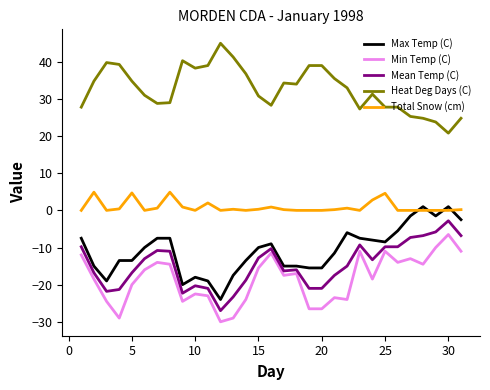

Rank the series by their maximum value, from lowest to highest.

Min Temp (C), Mean Temp (C), Max Temp (C), Total Snow (cm), Heat Deg Days (C)